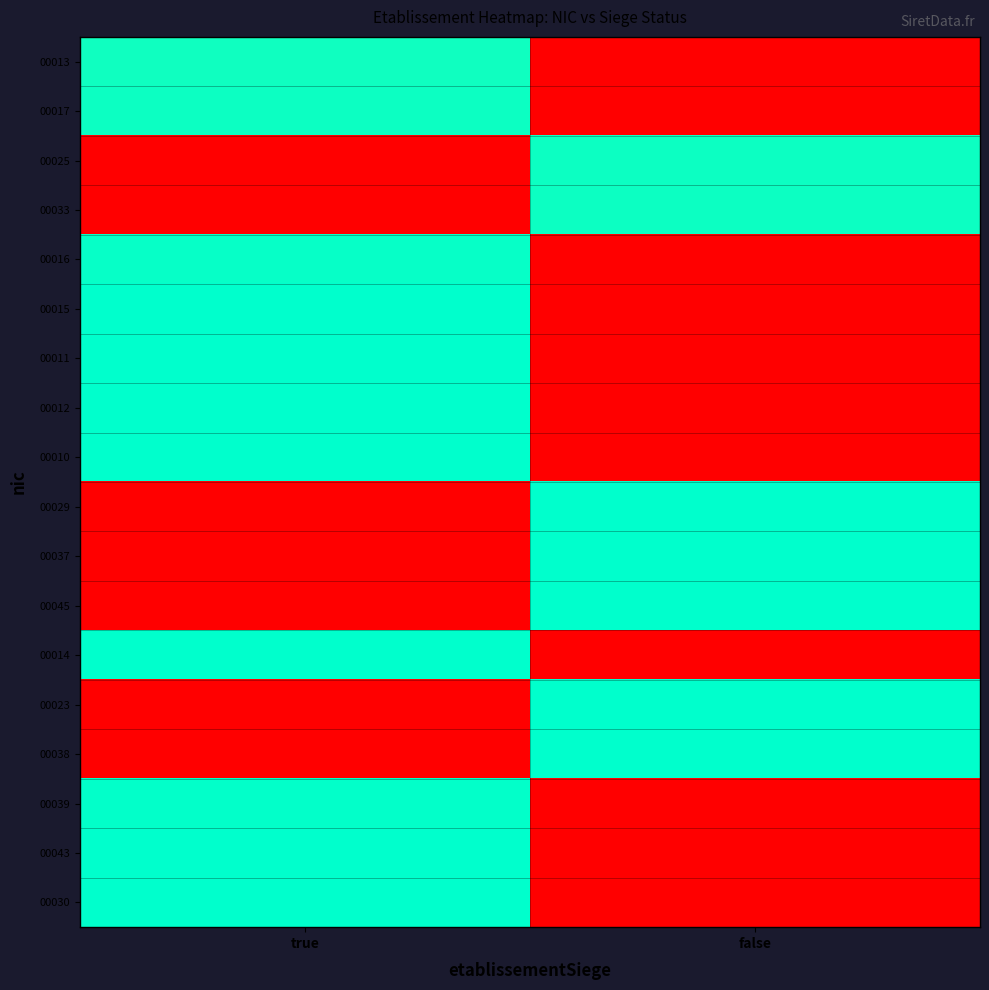

Which label corresponds to the largest value in the chart?

true